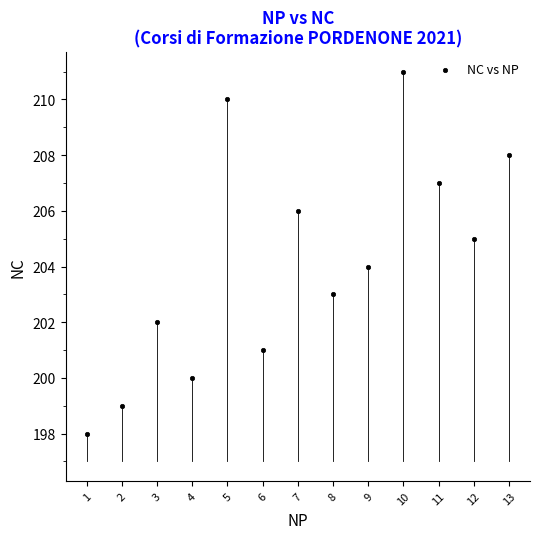

What is the range of Y values (max minus min)?

13